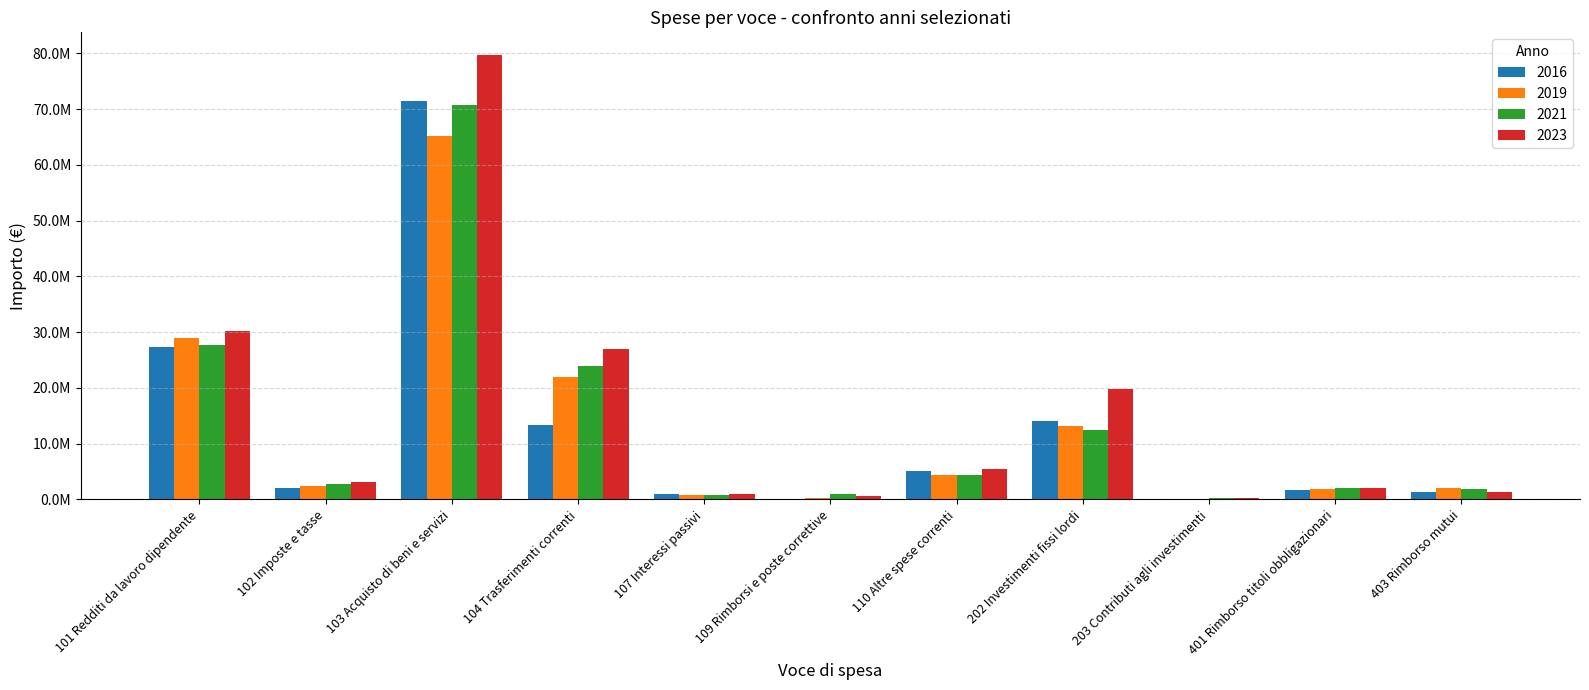

What is the value of the 2021 bar at the 10th from the left?

1979480.9